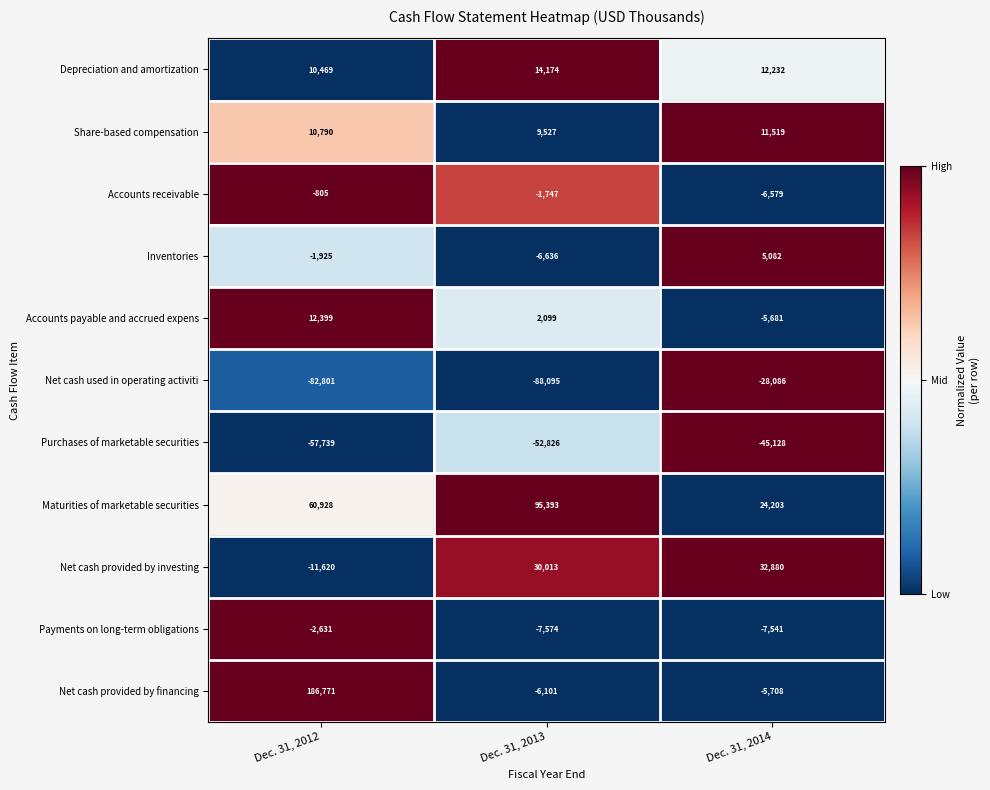

Which series has the widest spread of values?

Net cash provided by financing